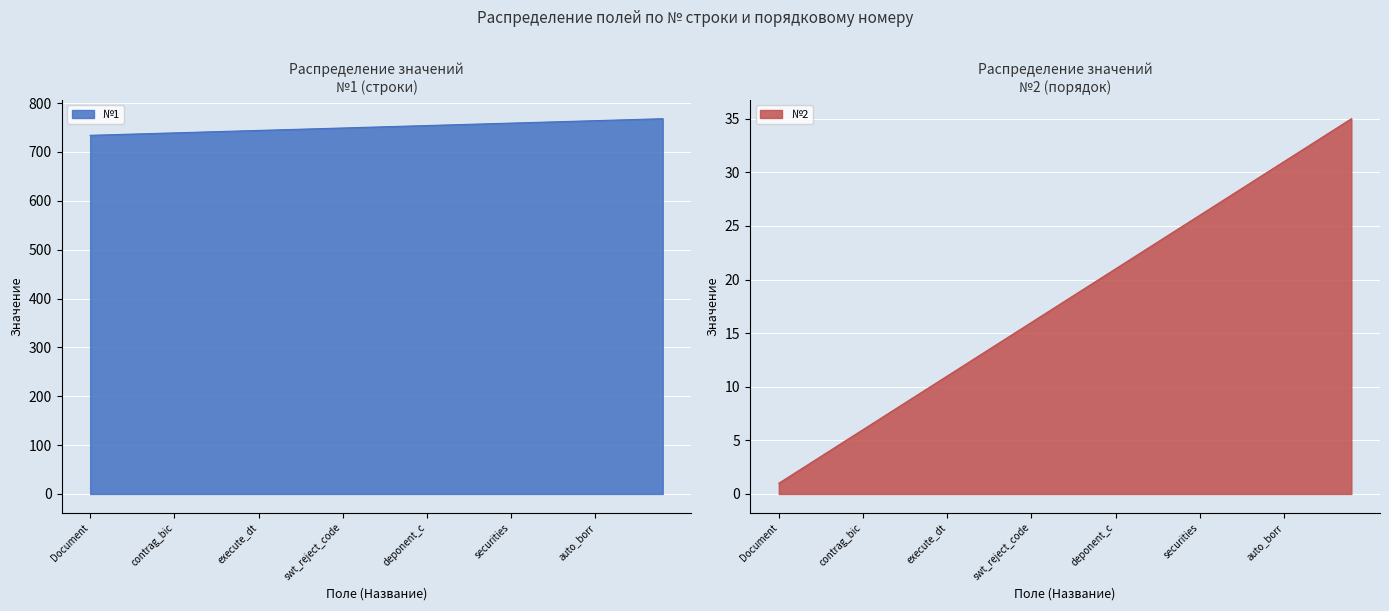

What is the approximate value of №2 at expirat_dt, to the nearest 5?

10